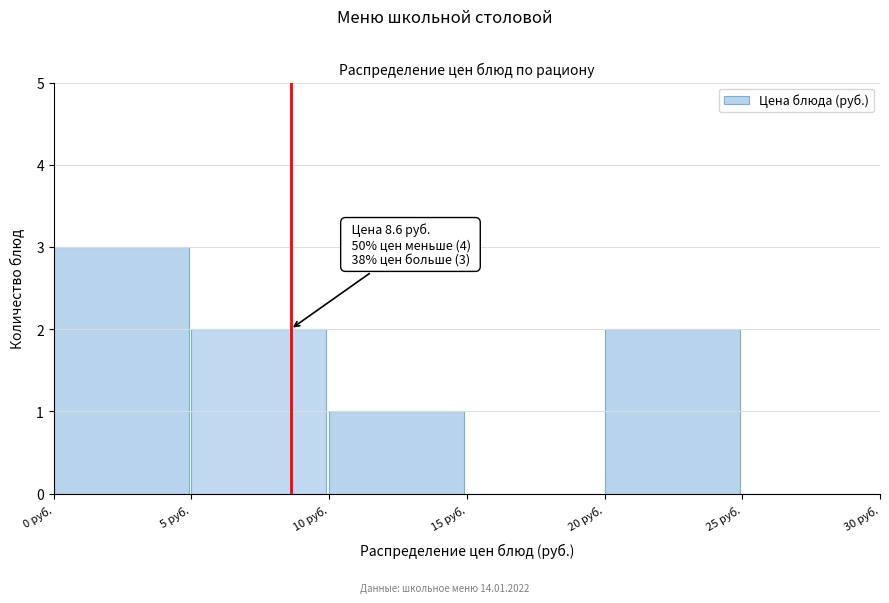

Which range on the x-axis has the tallest bar?

0 to 5